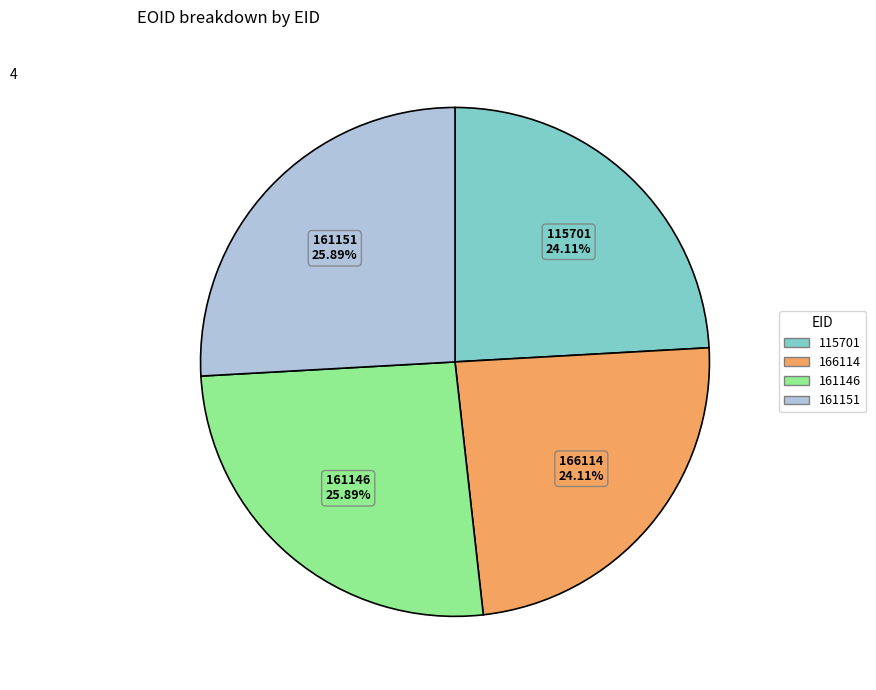

Does 161146 represent more than half of the total?

No